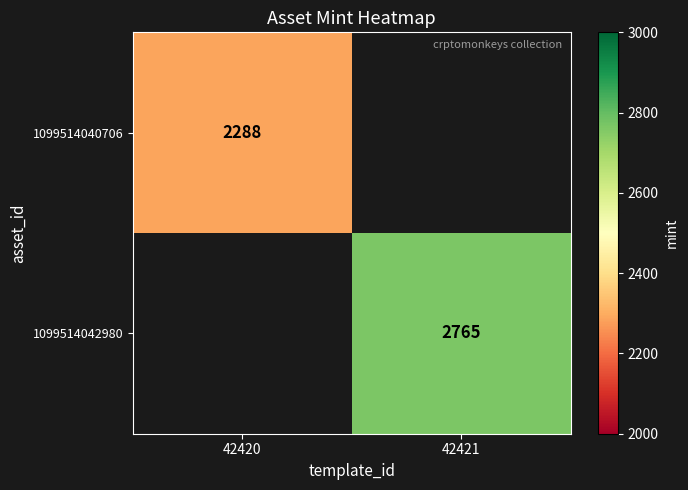

True or false: 1099514040706 has a value of 2288 at 42420.

True